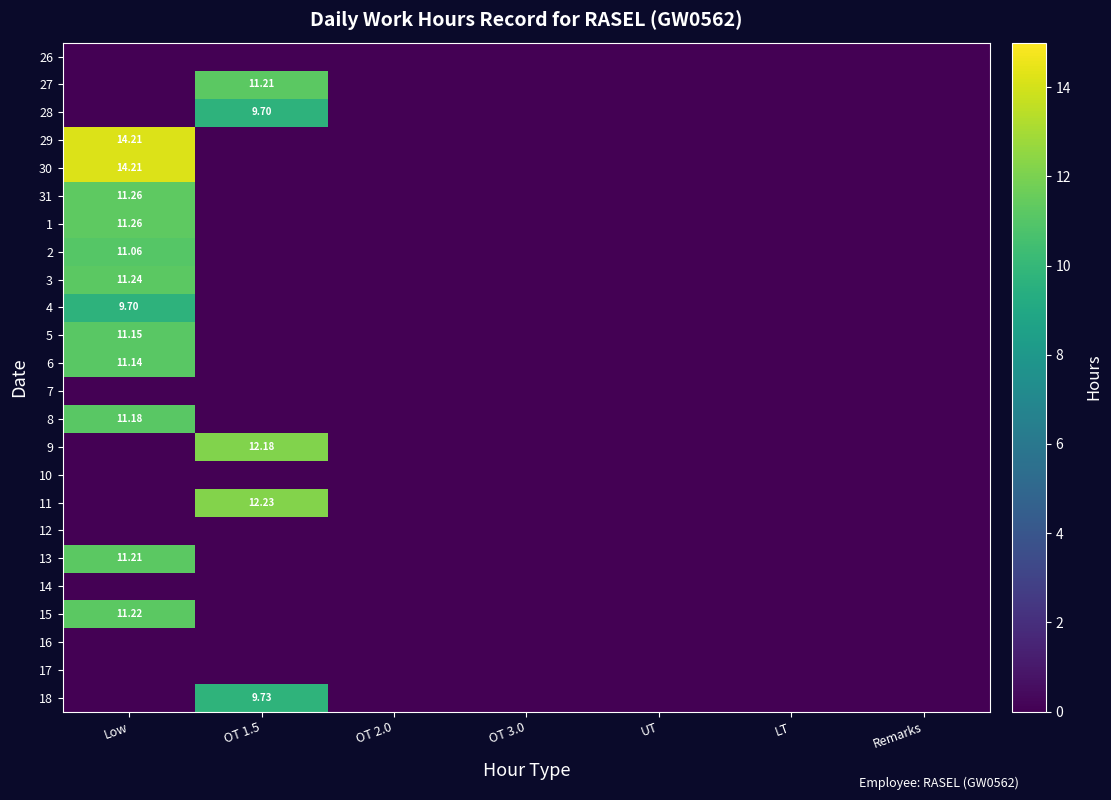

The value of 9 at Remarks is 0.0. True or false?

True